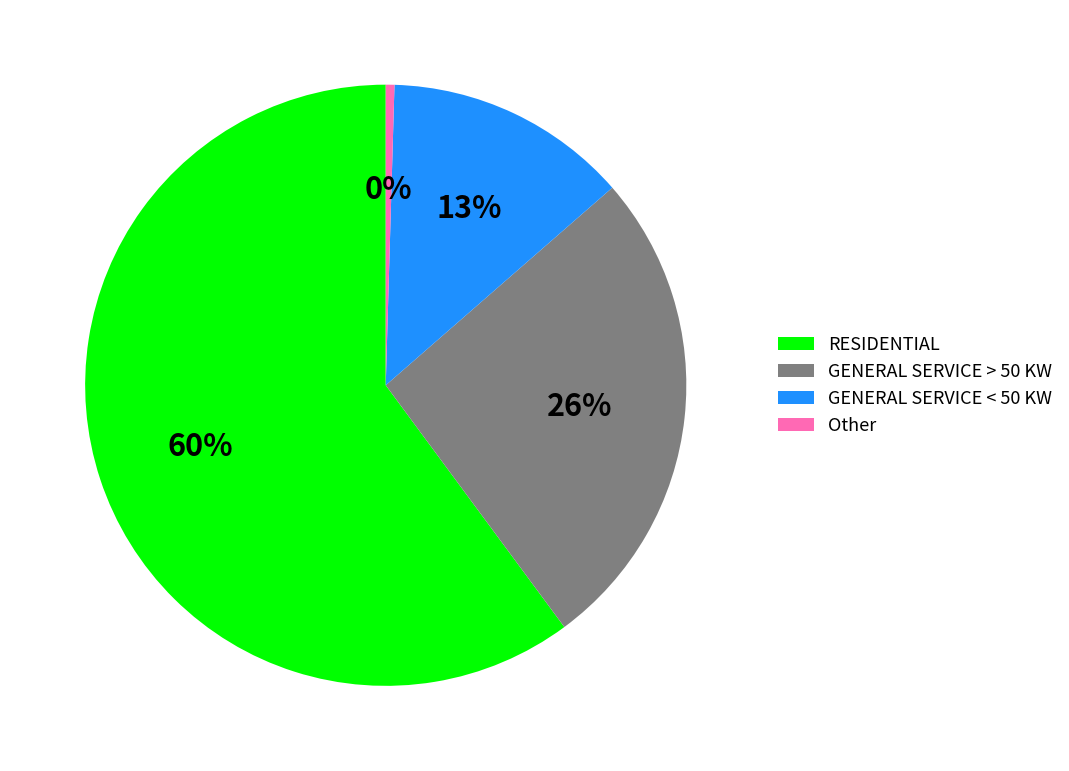

How many segments does this pie chart have?

4